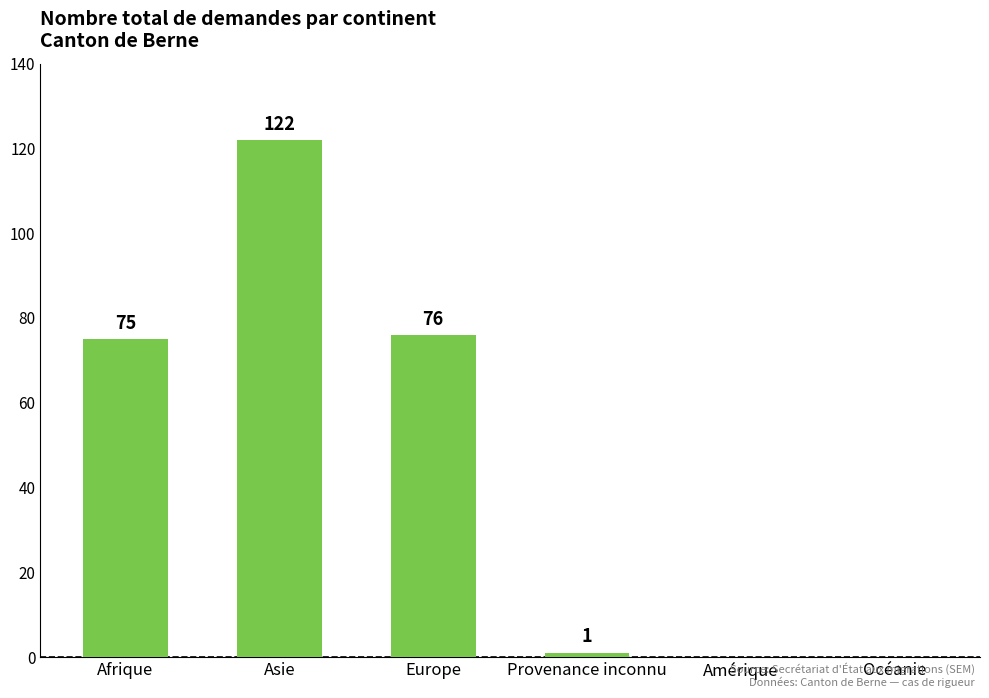

What is the approximate value at Asie?

122